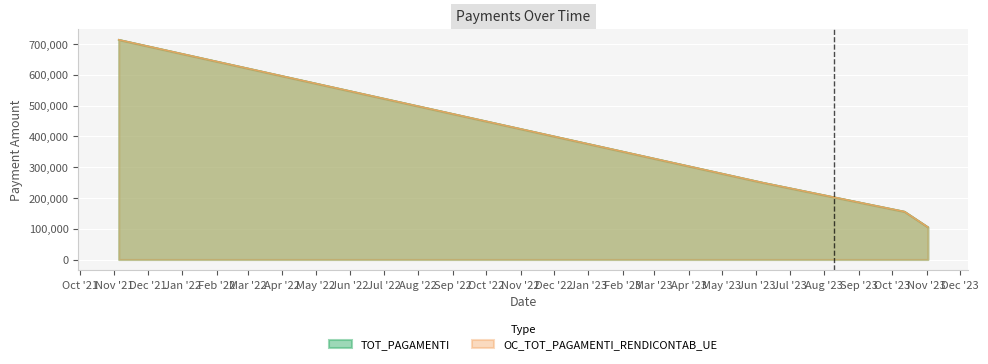

What are all the series names shown in the legend?

TOT_PAGAMENTI, OC_TOT_PAGAMENTI_RENDICONTAB_UE